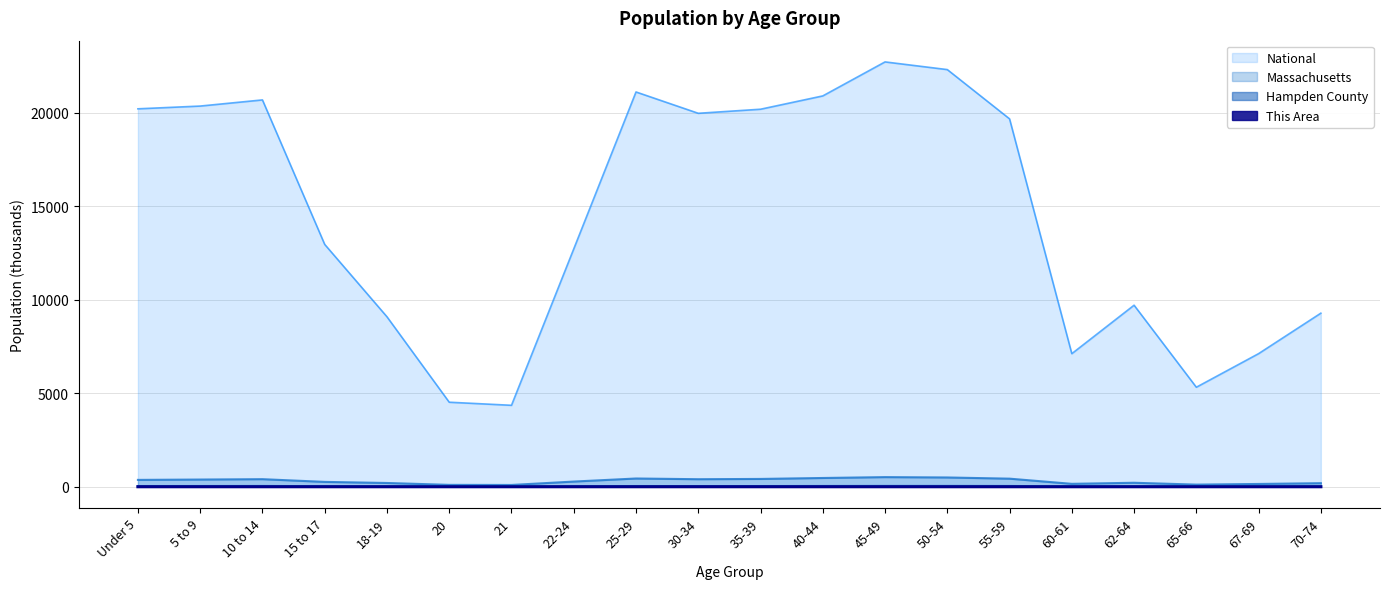

Between 21 and 62-64, which series saw the biggest shift?

National